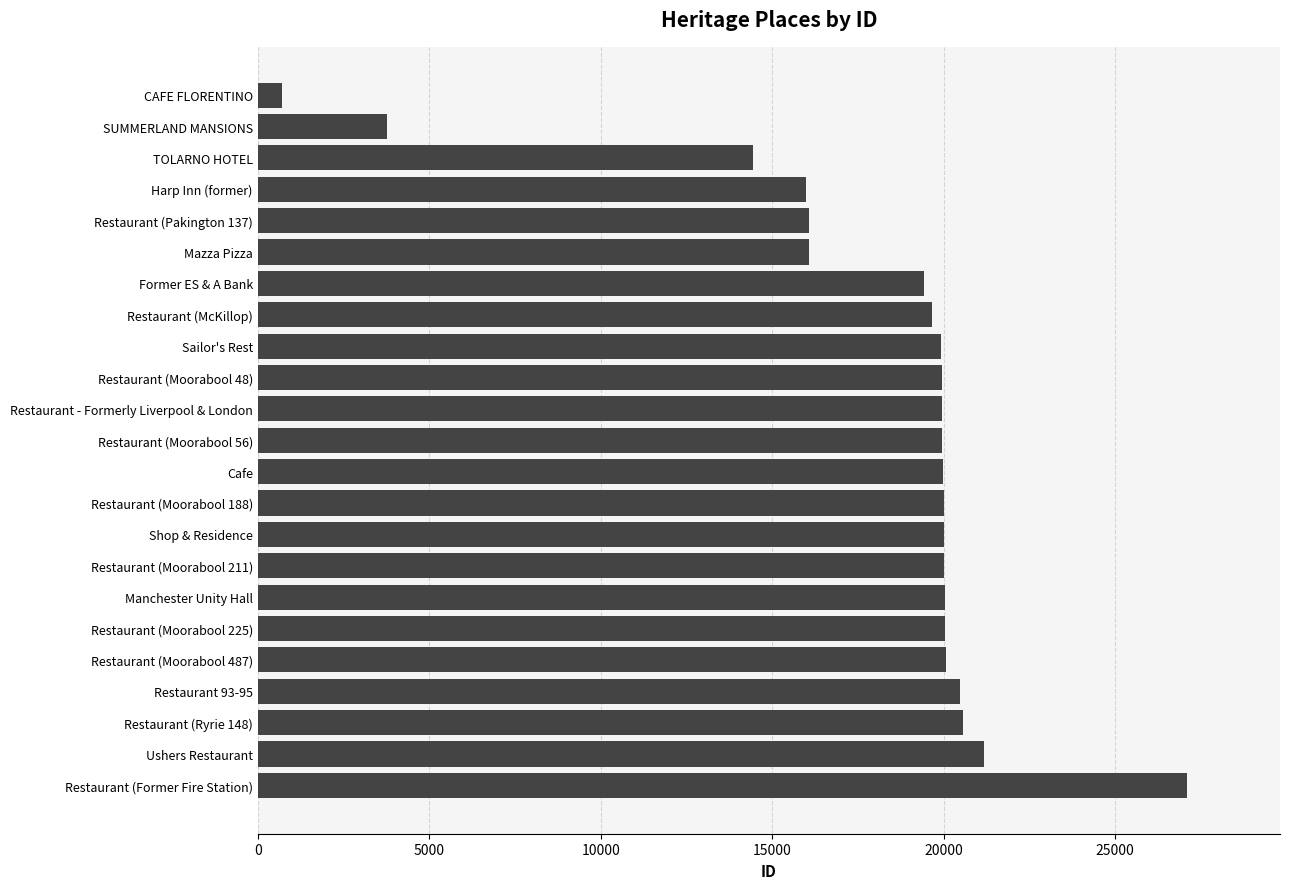

The value at Manchester Unity Hall is 4504. True or false?

False